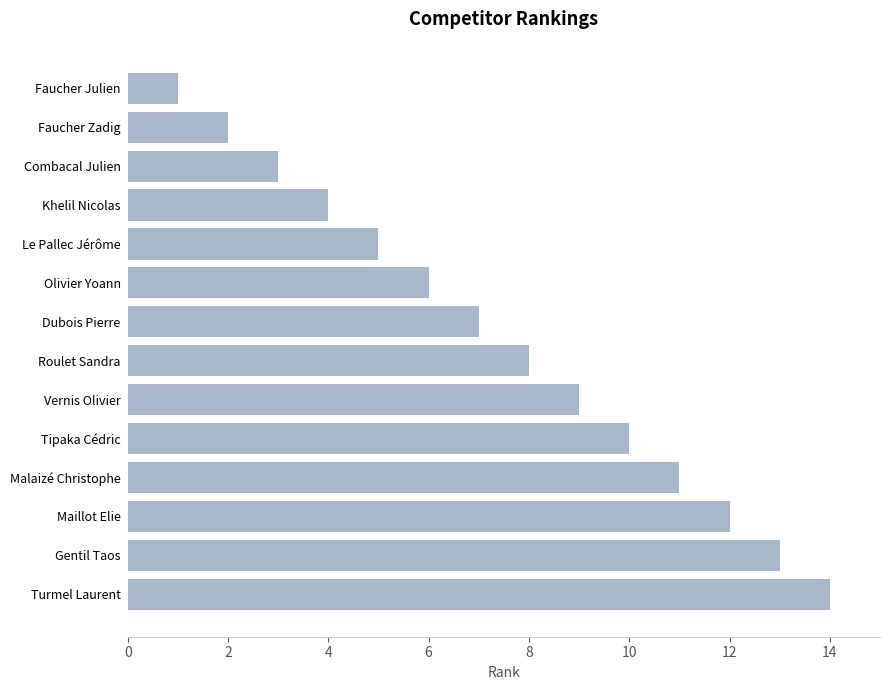

What is the minimum value shown in the chart?

1